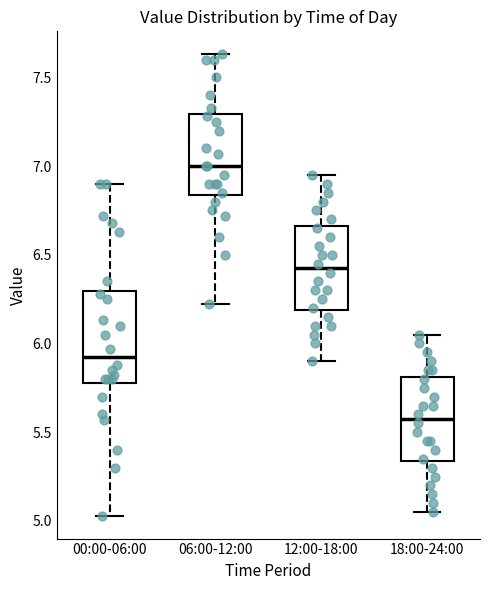

Reading left to right, transcribe this box plot: for each box, give where its median line is, the range the box spans, and where its two whiskers end, as read against the y-axis. The values are not printed on the chart, so give them approximately, as read against the axis.

00:00-06:00: median 5.95, box 5.80 to 6.30, whiskers 5.05 to 6.90
06:00-12:00: median 7.00, box 6.85 to 7.30, whiskers 6.20 to 7.65
12:00-18:00: median 6.45, box 6.20 to 6.65, whiskers 5.90 to 6.95
18:00-24:00: median 5.60, box 5.35 to 5.80, whiskers 5.05 to 6.05